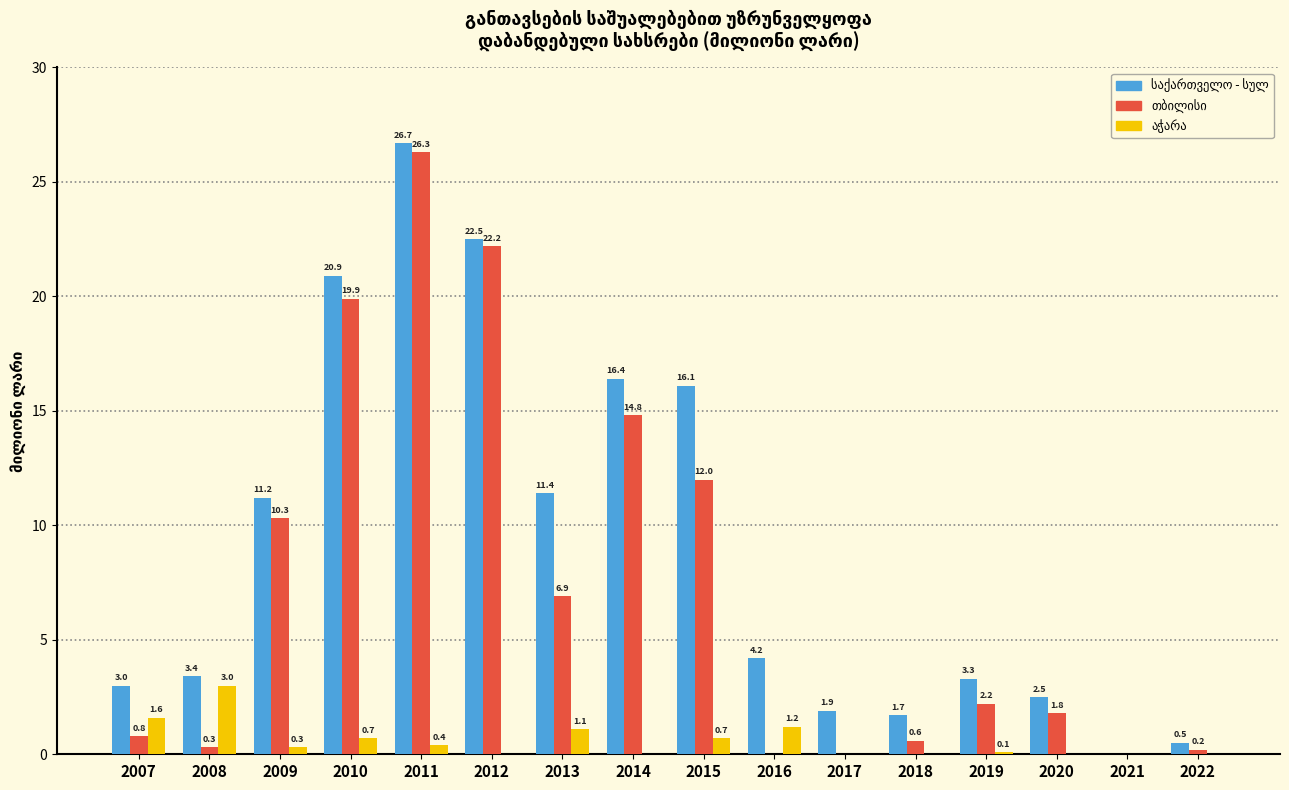

At which category does the chart reach its peak across all series?

2011